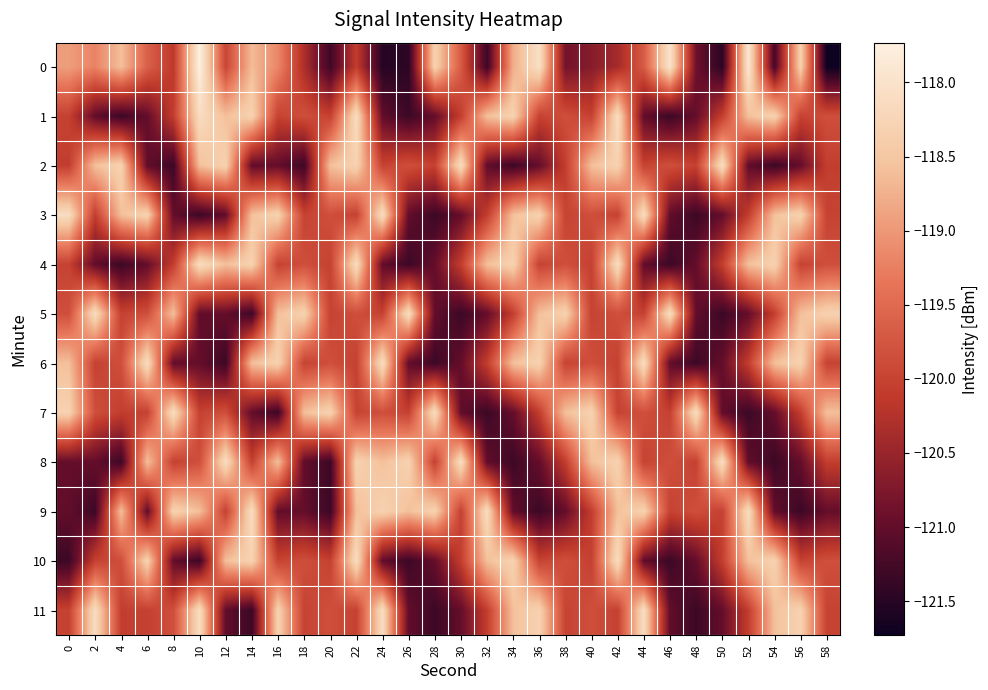

What is the maximum value shown in the chart?

-117.7